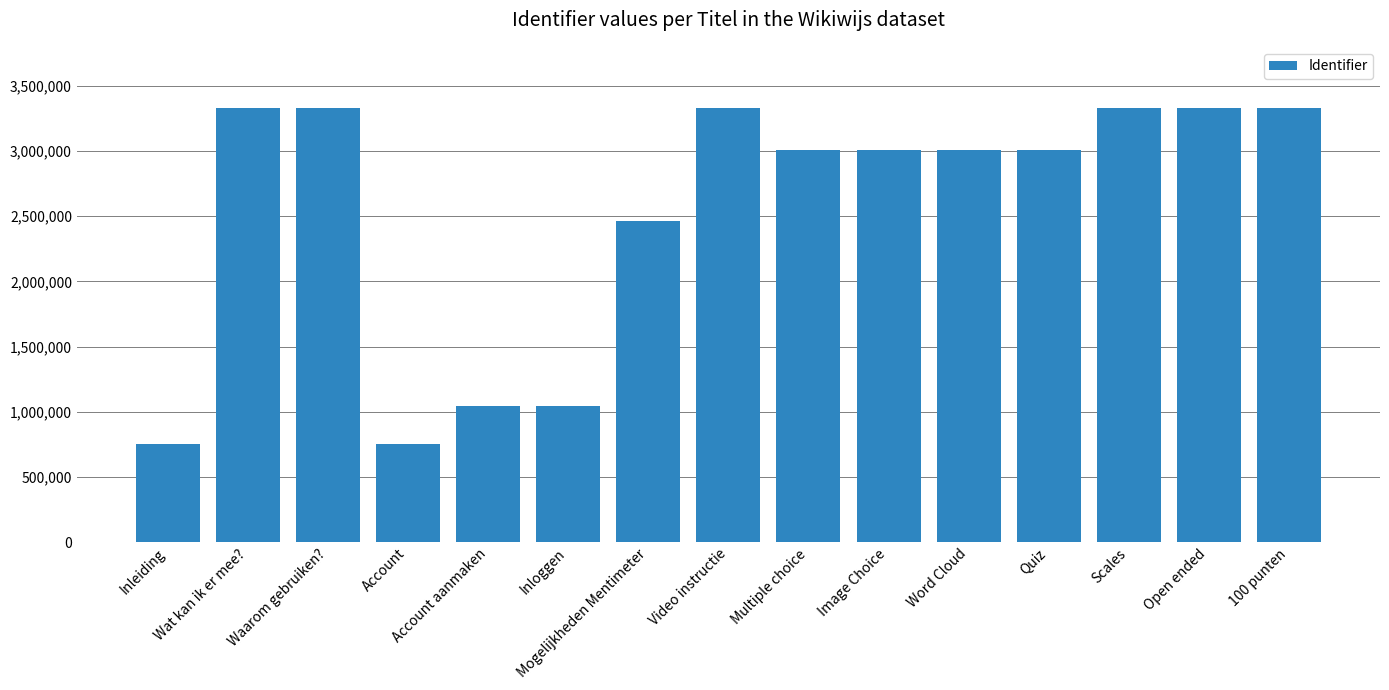

What is the greatest value displayed?

3333270